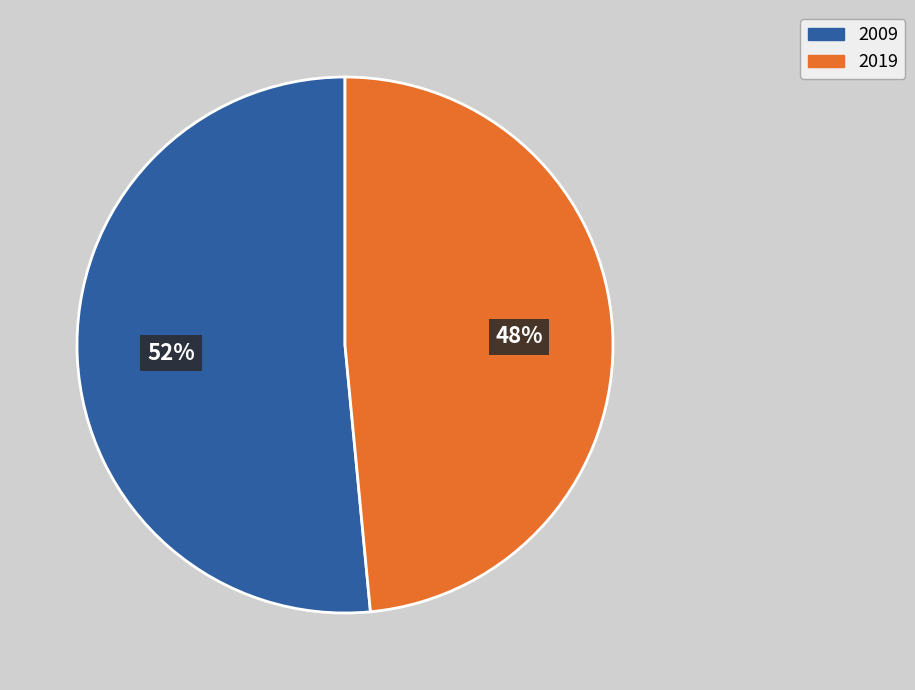

Is the sum of 2019 and 2009 greater than half?

Yes